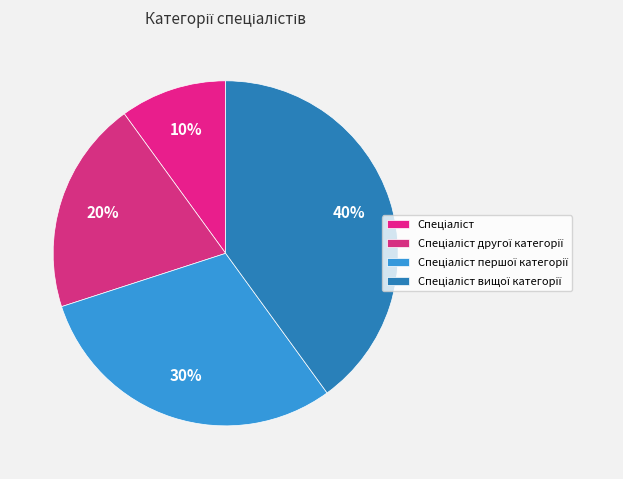

How many segments does this pie chart have?

4